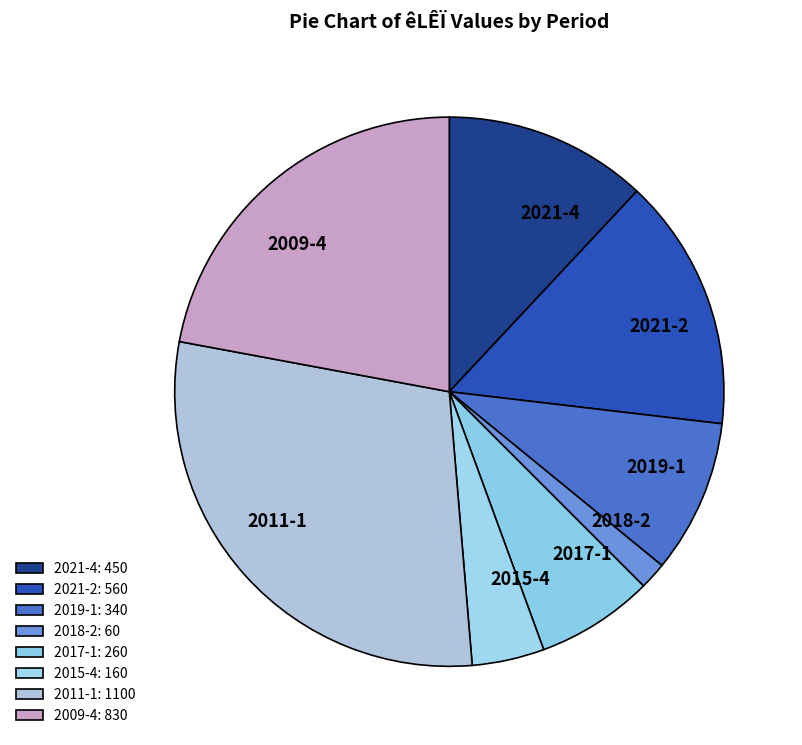

Combined, do 2018-2 and 2009-4 account for over 50%?

No